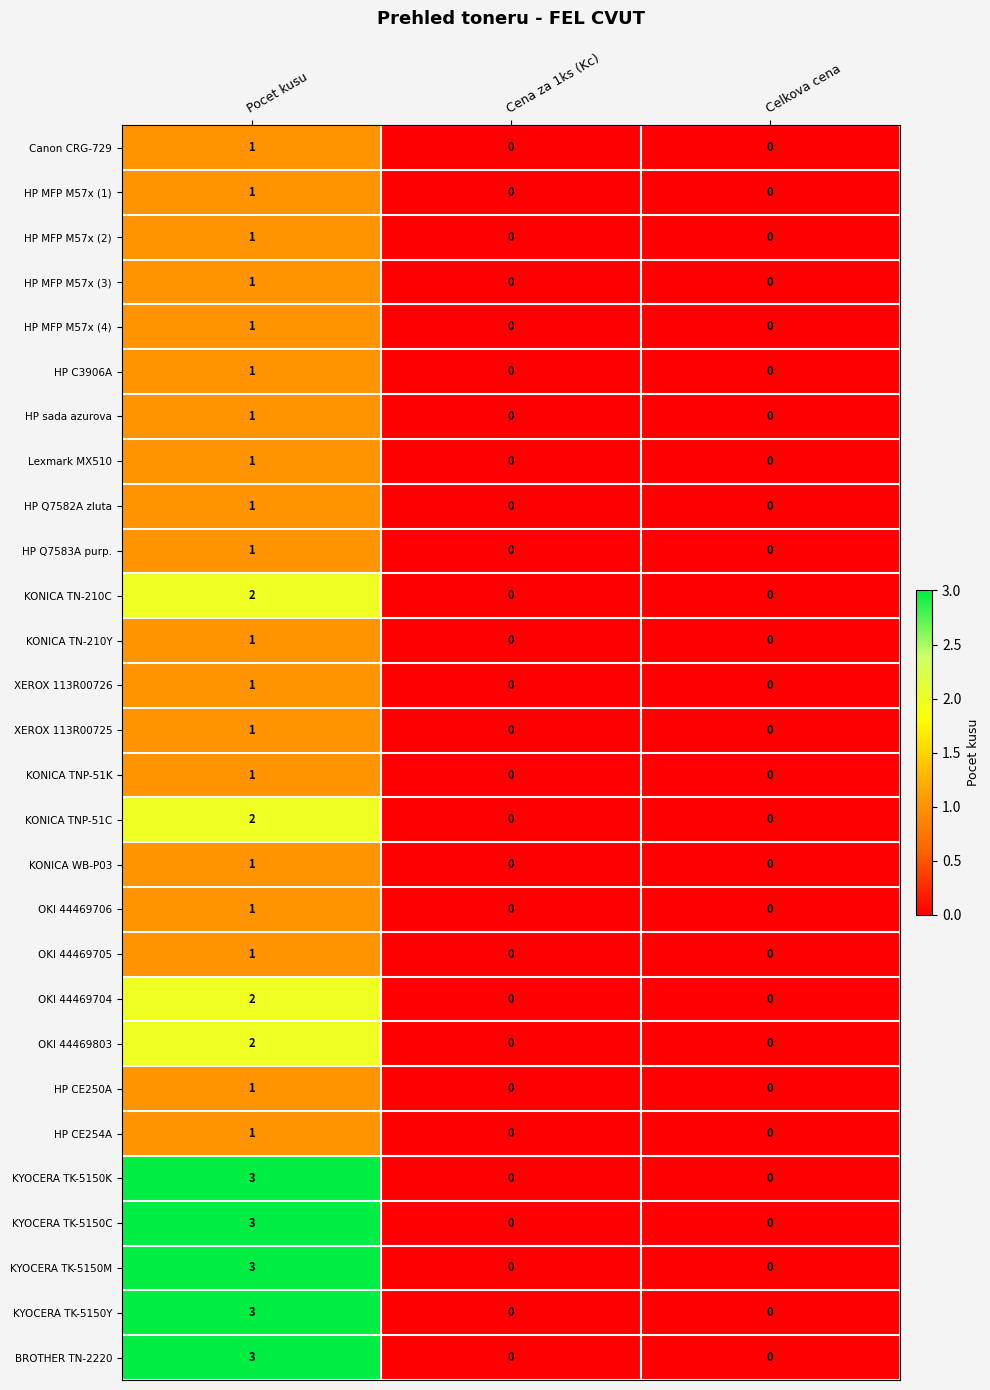

The OKI 44469706 series shows -1 at Cena za 1ks (Kc). True or false?

False